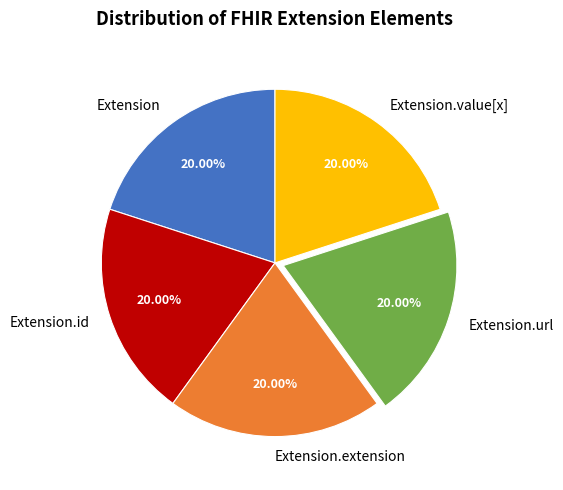

Does Extension represent more than half of the total?

No